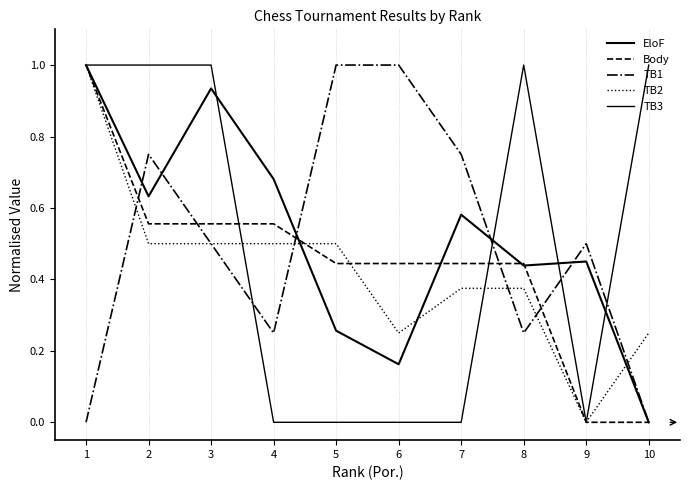

After their last crossing, which series has the higher values: TB3 or TB1?

TB3